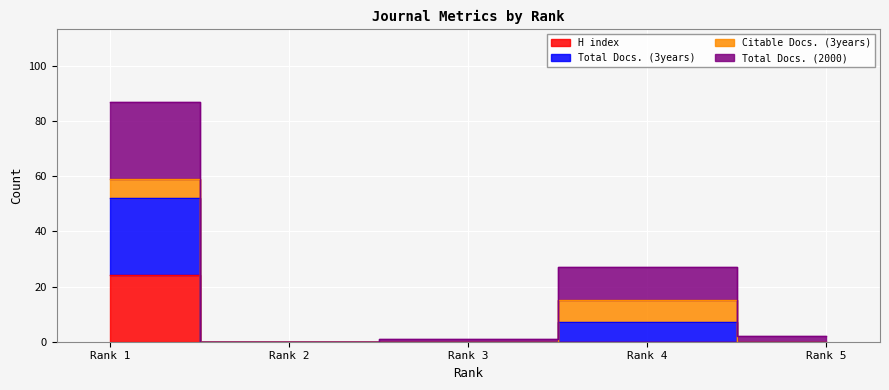

What is the spread (max minus min) of values at Rank 3?

1